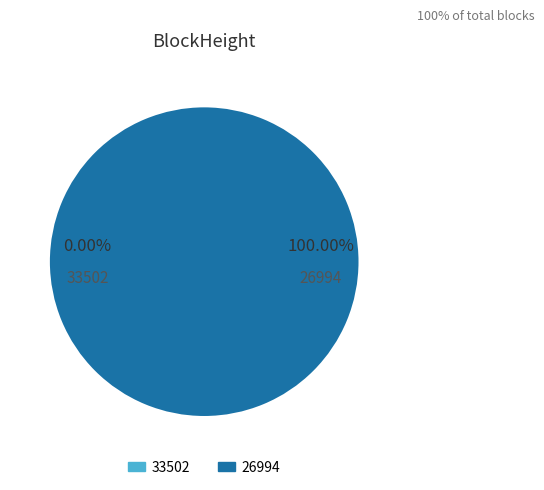

What percentage do 26994 and 33502 together represent?

100.0%